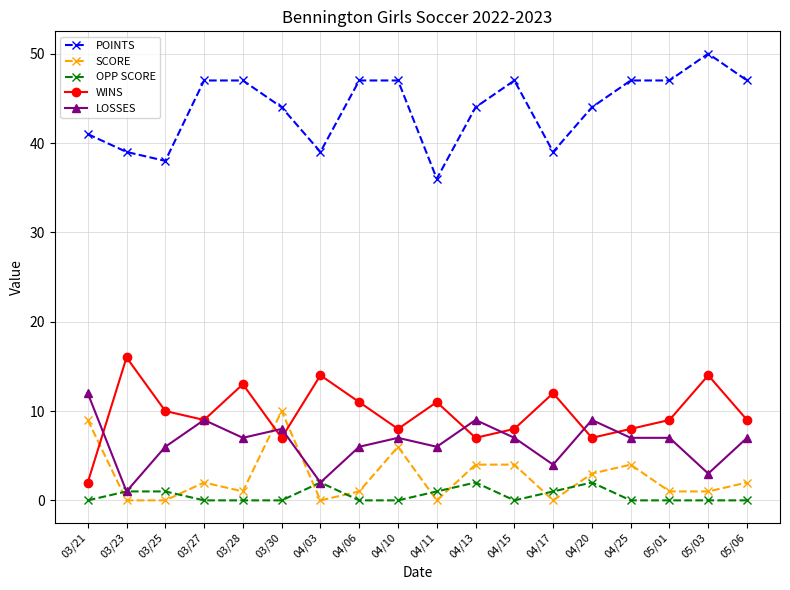

Where is the first local maximum for LOSSES?

03/27